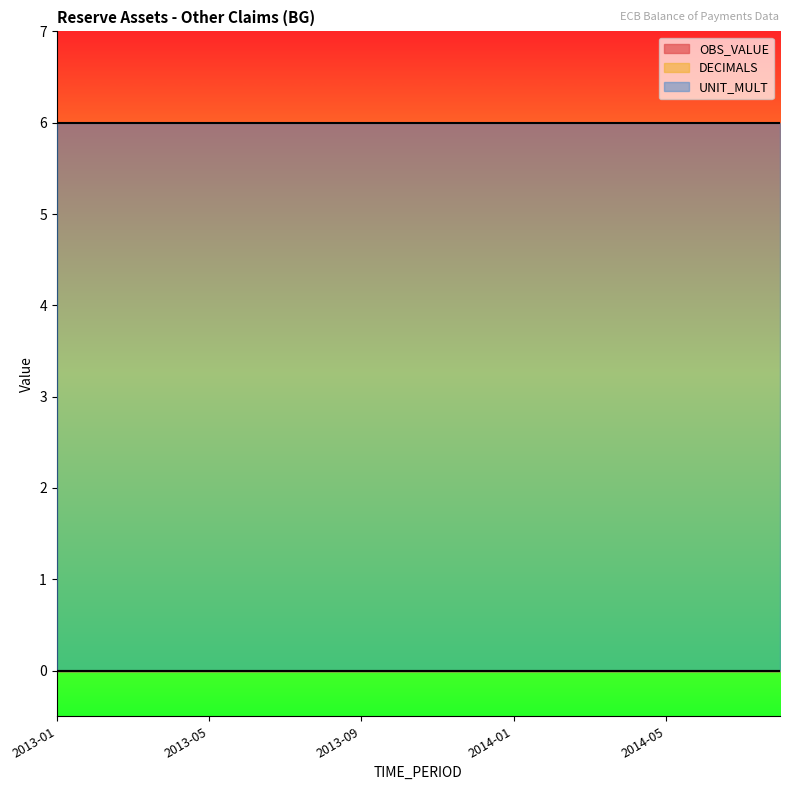

Reading left to right, what are all the values shown in this chart?

OBS_VALUE: 2013-01=0	2013-02=0	2013-03=0	2013-04=0	2013-05=0	2013-06=0	2013-07=0	2013-08=0	2013-09=0	2013-10=0	2013-11=0	2013-12=0	2014-01=0	2014-02=0	2014-03=0	2014-04=0	2014-05=0	2014-06=0	2014-07=0	2014-08=0
DECIMALS: 2013-01=0	2013-02=0	2013-03=0	2013-04=0	2013-05=0	2013-06=0	2013-07=0	2013-08=0	2013-09=0	2013-10=0	2013-11=0	2013-12=0	2014-01=0	2014-02=0	2014-03=0	2014-04=0	2014-05=0	2014-06=0	2014-07=0	2014-08=0
UNIT_MULT: 2013-01=6	2013-02=6	2013-03=6	2013-04=6	2013-05=6	2013-06=6	2013-07=6	2013-08=6	2013-09=6	2013-10=6	2013-11=6	2013-12=6	2014-01=6	2014-02=6	2014-03=6	2014-04=6	2014-05=6	2014-06=6	2014-07=6	2014-08=6